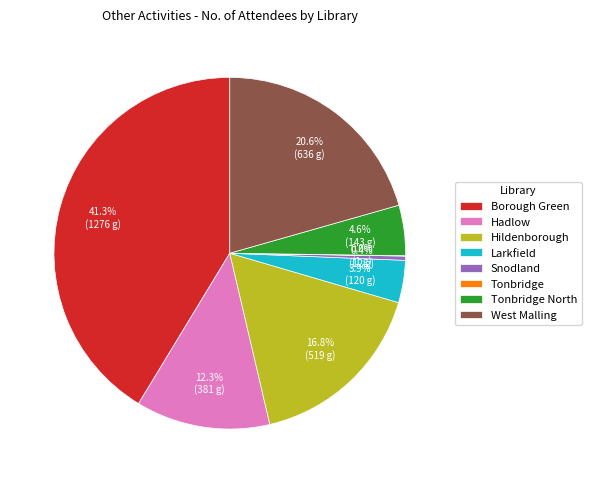

Which has a higher value, Larkfield or Borough Green?

Borough Green